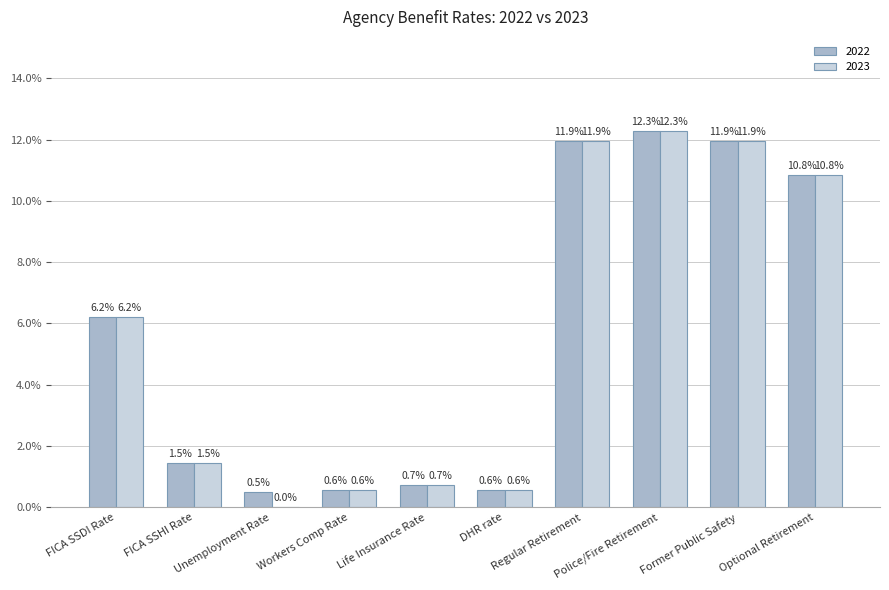

Rank the series at Former Public Safety from highest to lowest value.

2022, 2023